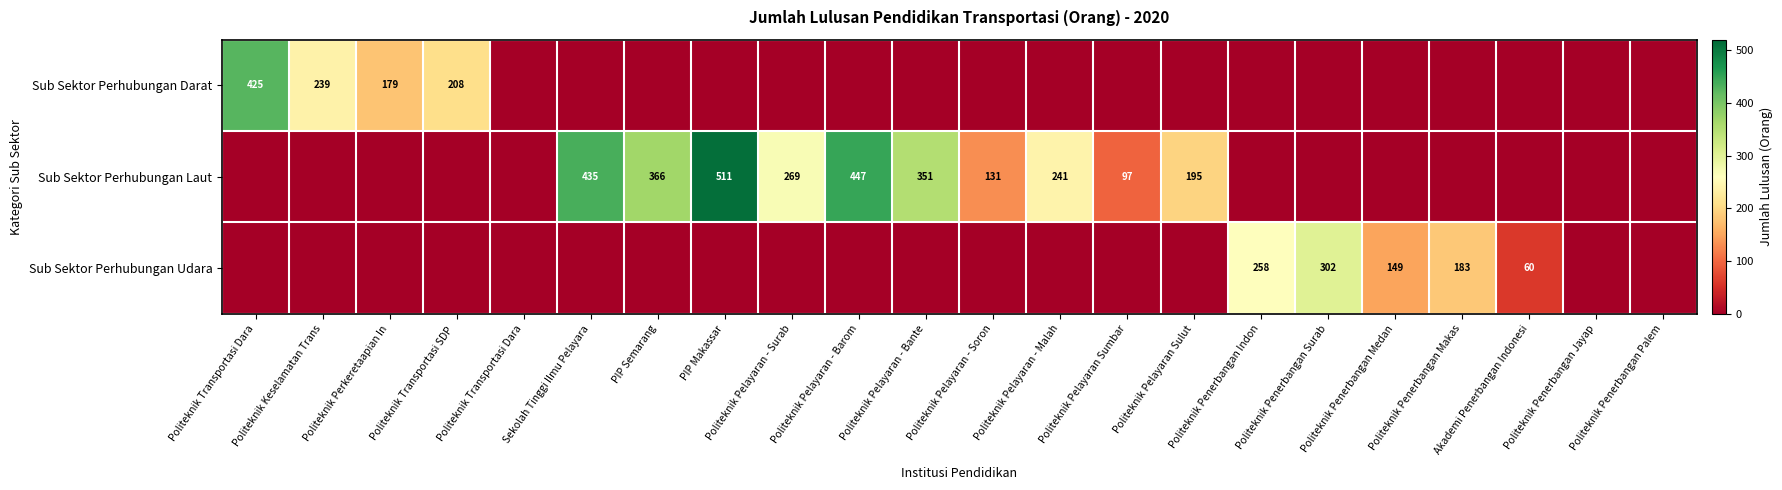

How many data points does each series have?

22